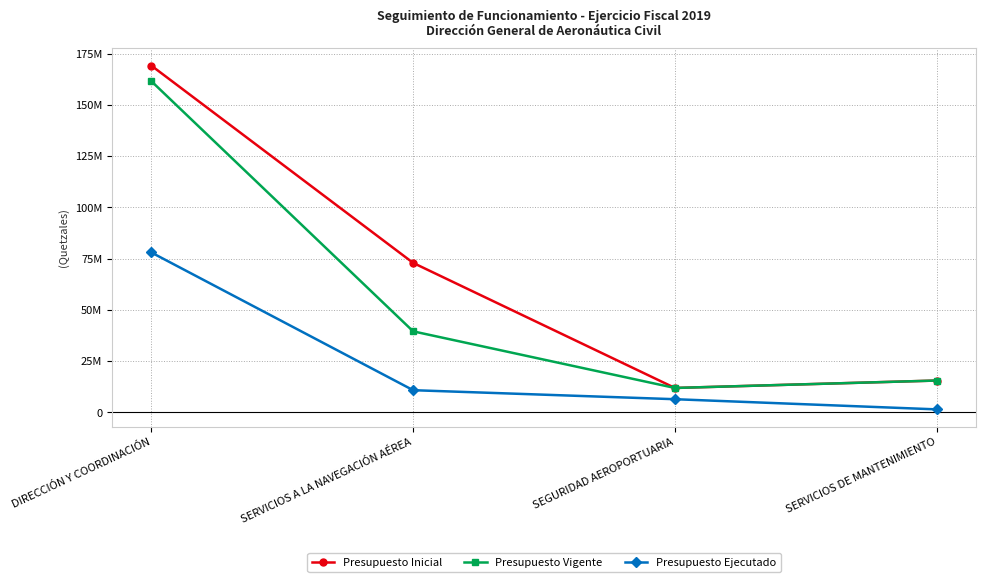

In Presupuesto Inicial, how many points are lower than both neighbors (excluding endpoints)?

1